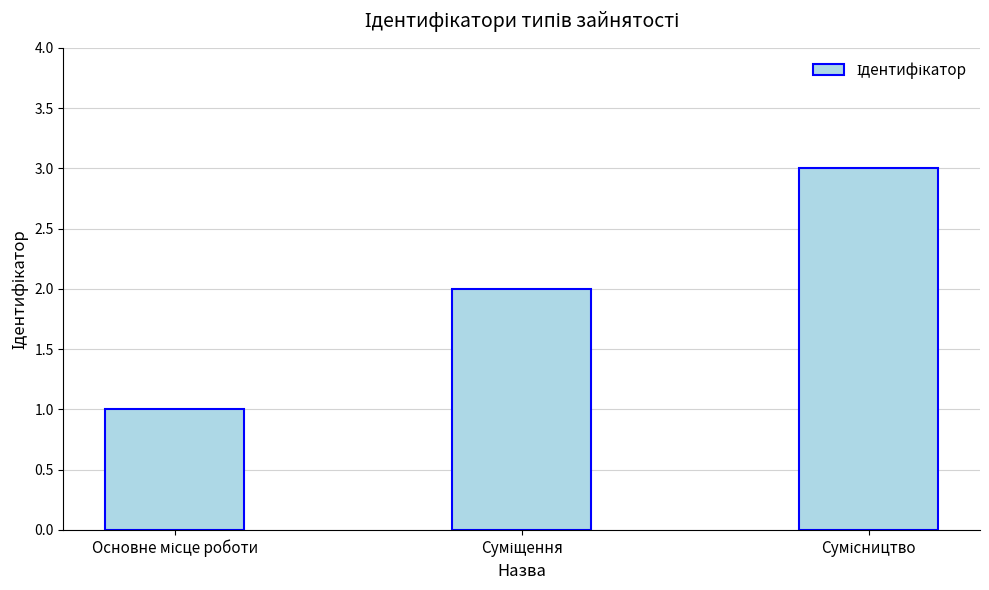

What is the maximum value shown in the chart?

3